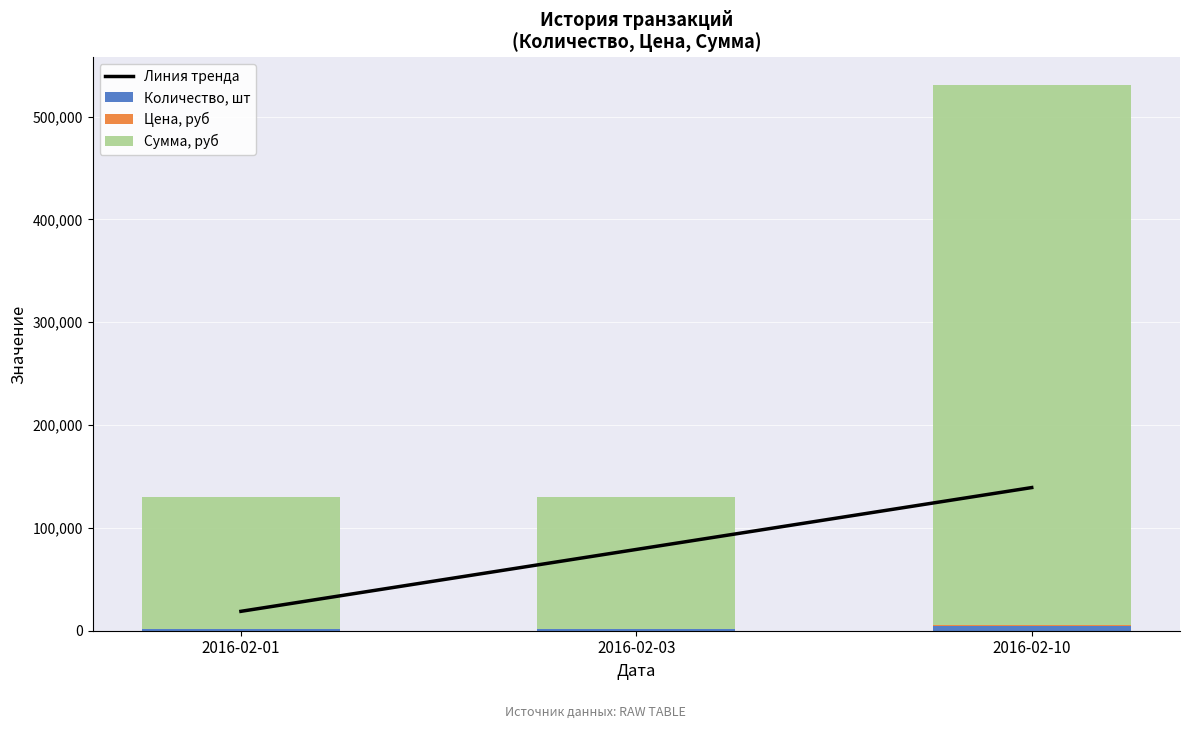

What is the value of the Количество, шт bar at the 2nd from the left?

1500.0